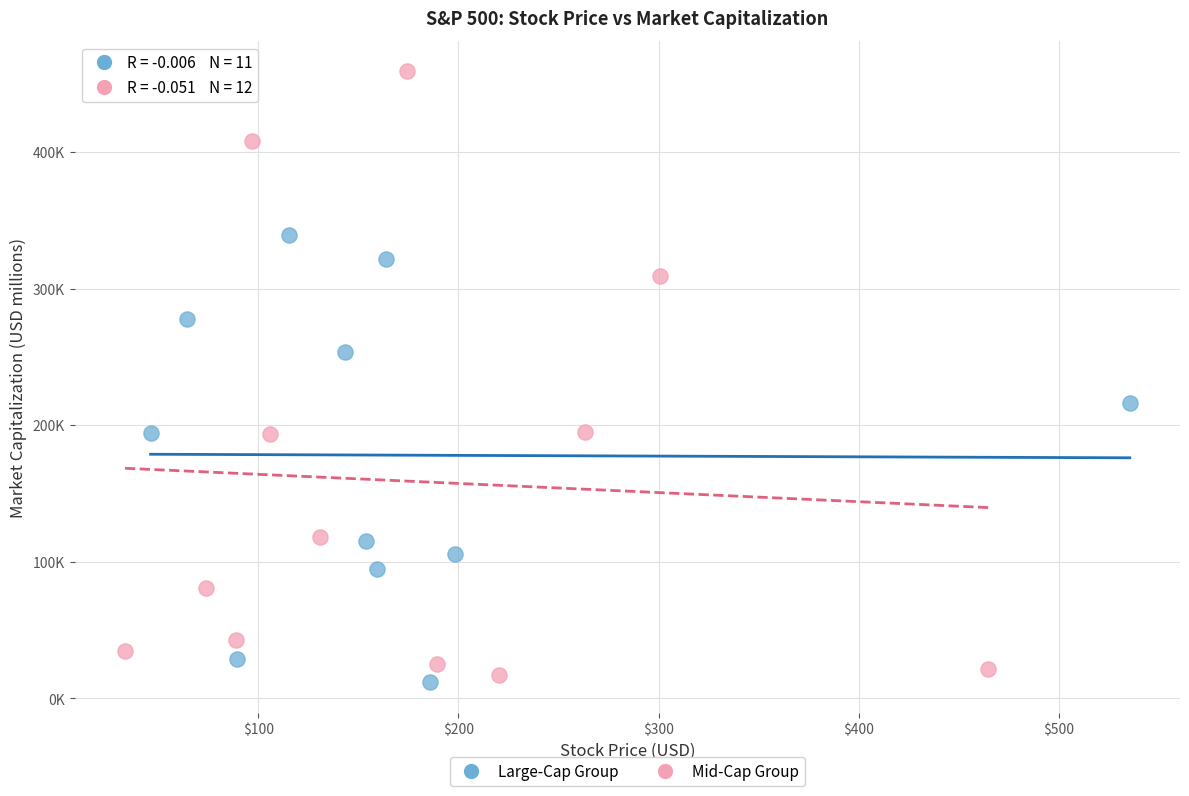

Which series has the widest spread of Y values?

Mid-Cap Group